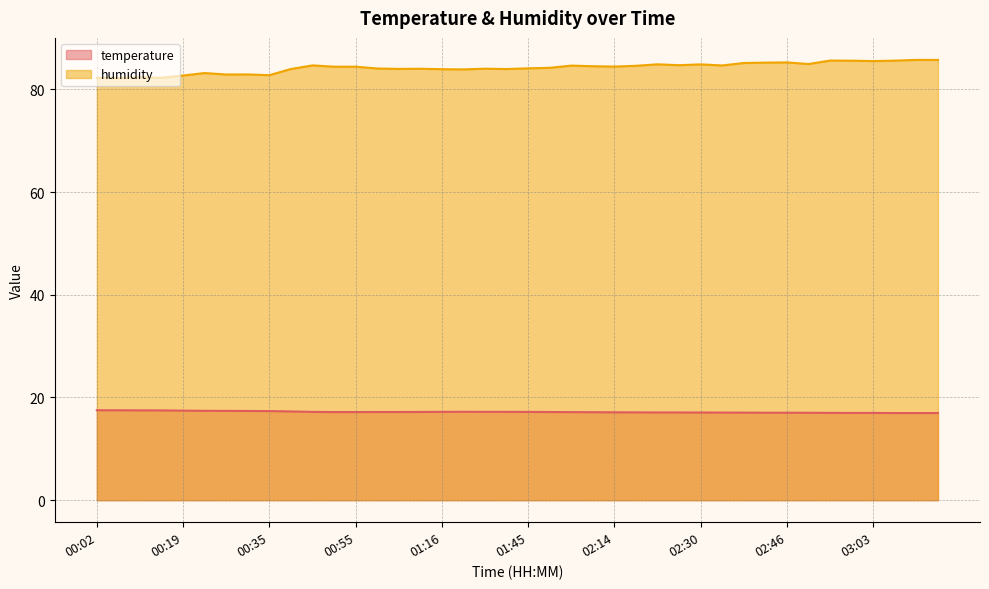

Which has a higher value, 01:36 or 02:14?

01:36